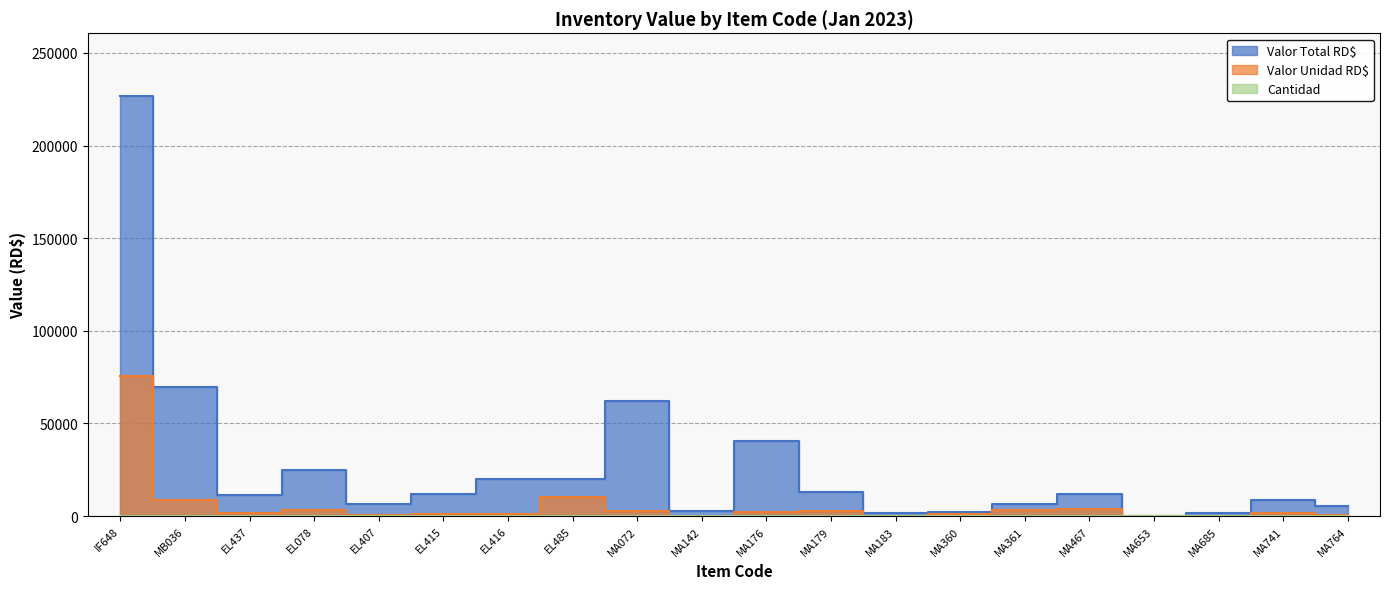

What is the label of the 3rd point from the right?

MA685